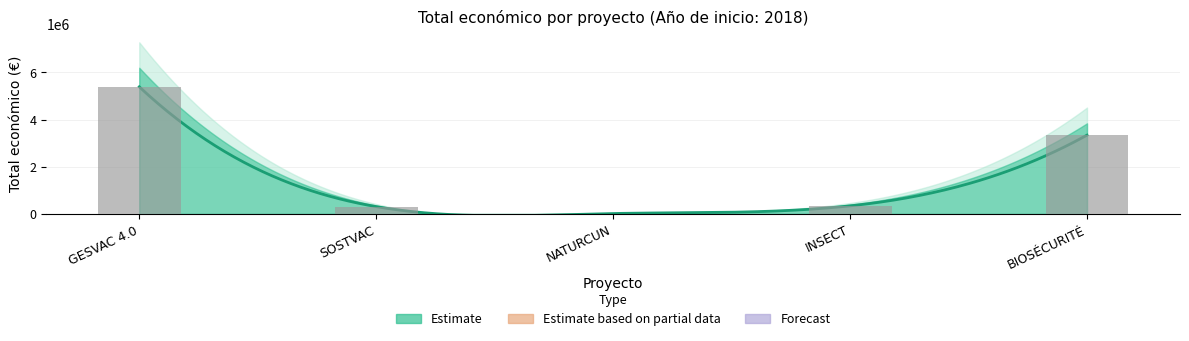

Approximately how many times larger is the value at INSECT compared to SOSTVAC?

1.1